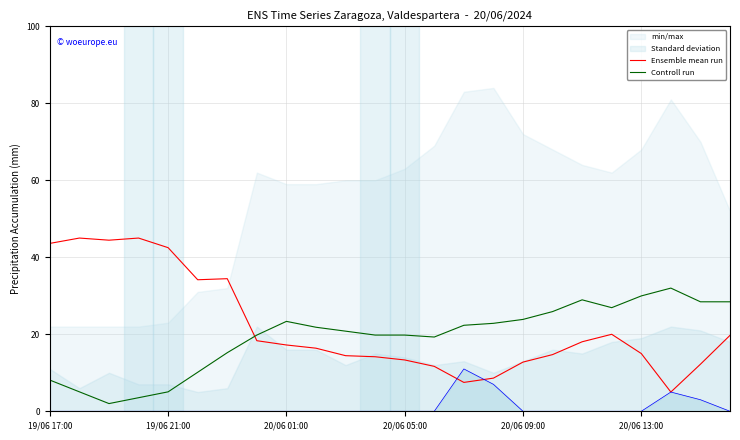

After their last crossing, which series has the higher values: Controll run or Ensemble mean run?

Controll run